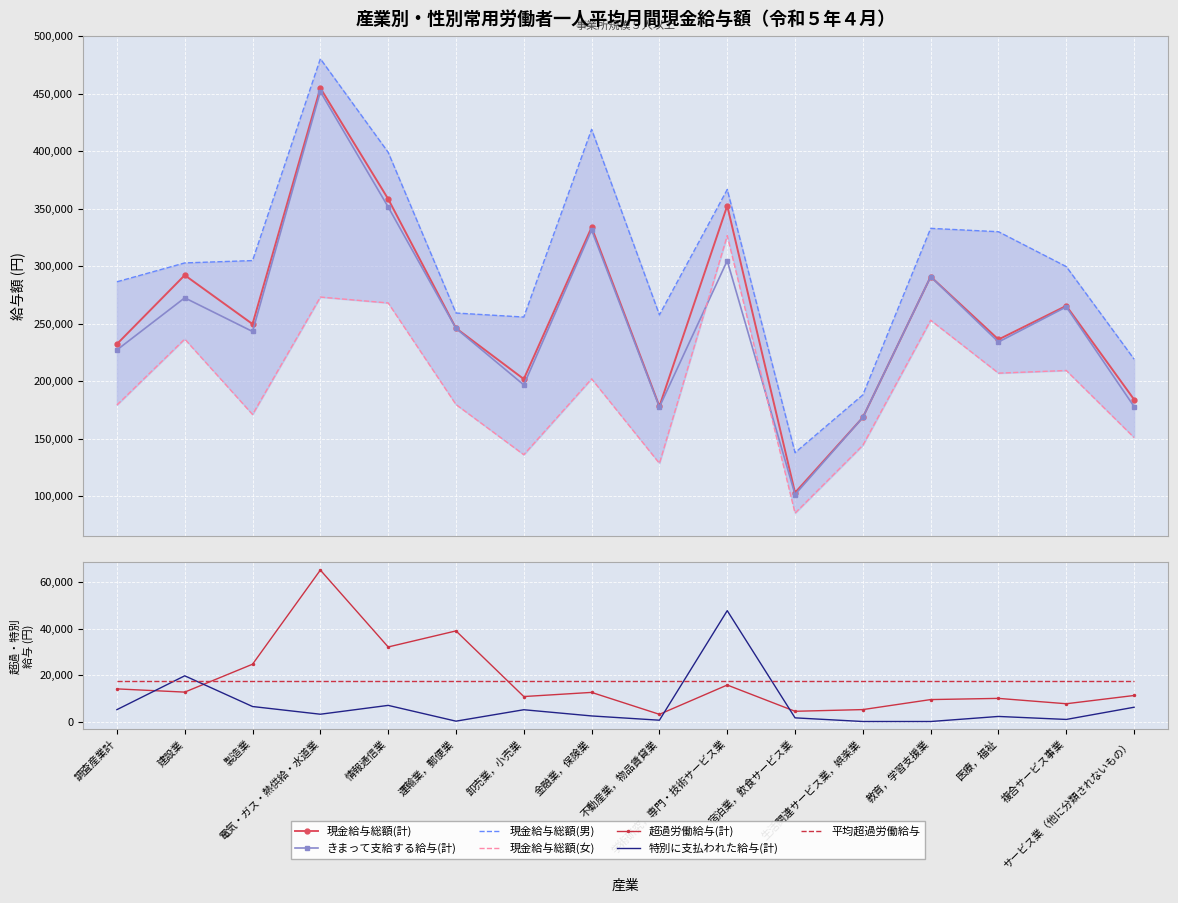

How many interior local peaks does the 特別に支払われた給与(計) series have?

5